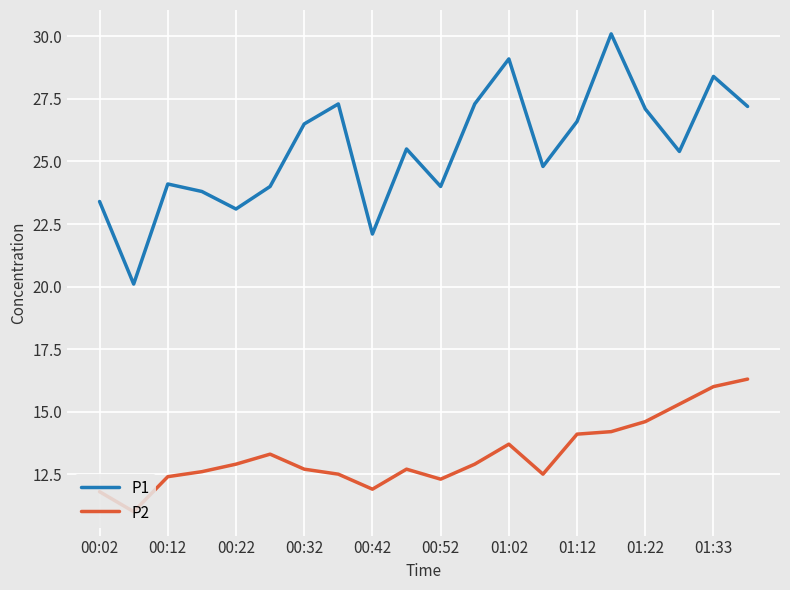

List the series in order of their overall mean, lowest first.

P2, P1